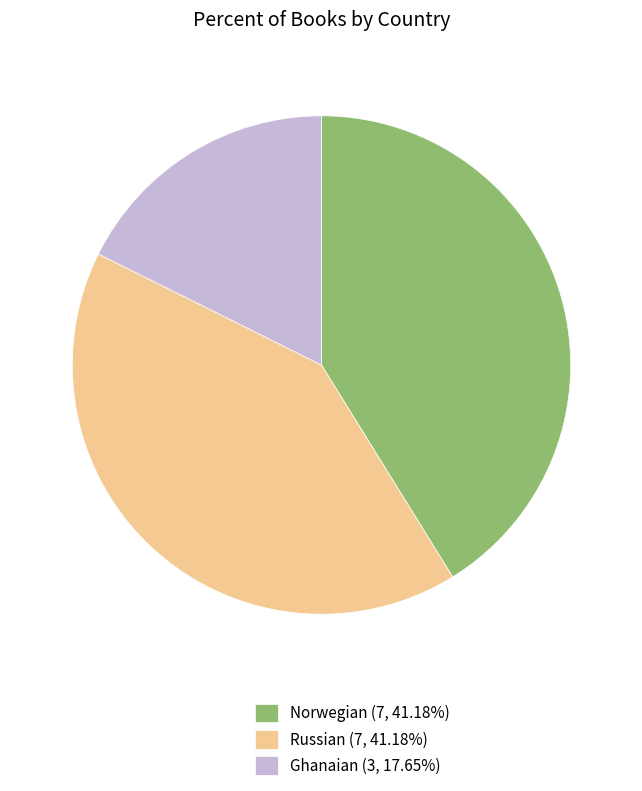

Is the sum of Norwegian (7, 41.18%) and Russian (7, 41.18%) greater than half?

Yes